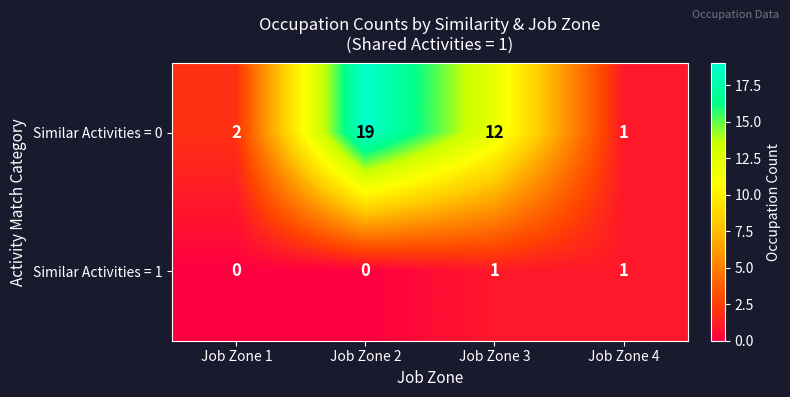

What is the sum of the Similar Activities = 0 values at Job Zone 3 and Job Zone 4?

13